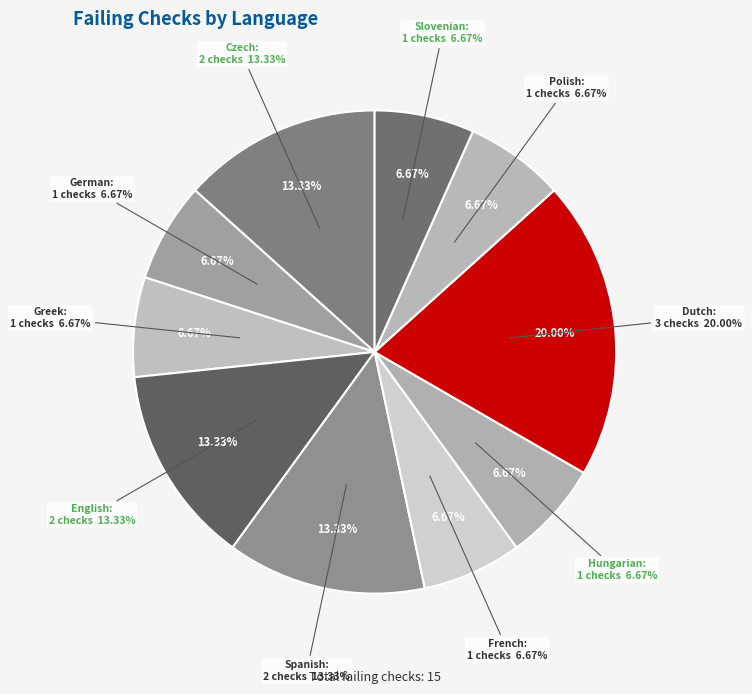

Does Japanese account for over 50% of the chart?

No